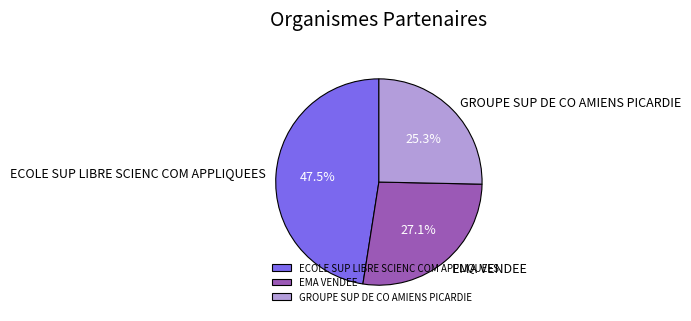

To the nearest percent, what is the average slice percentage?

33%